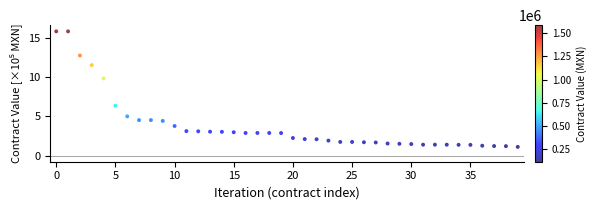

What is the range of Y values (max minus min)?

14.8